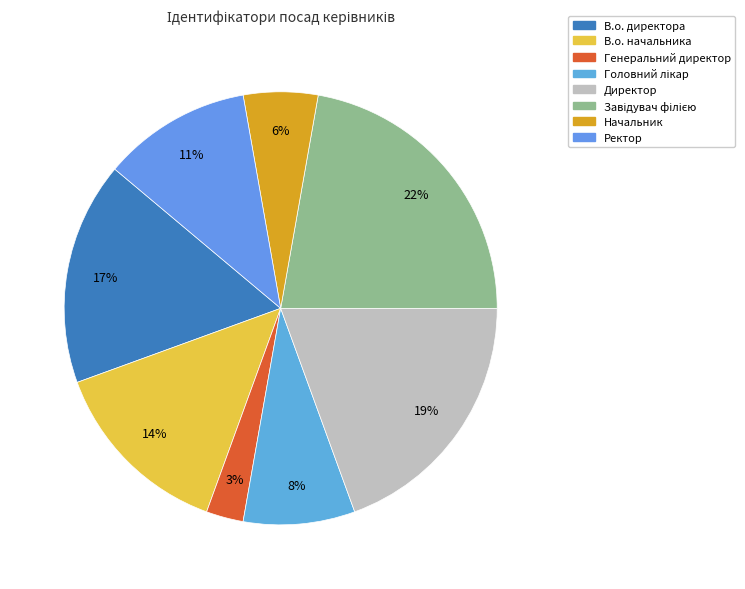

How many slices are in this pie chart?

8